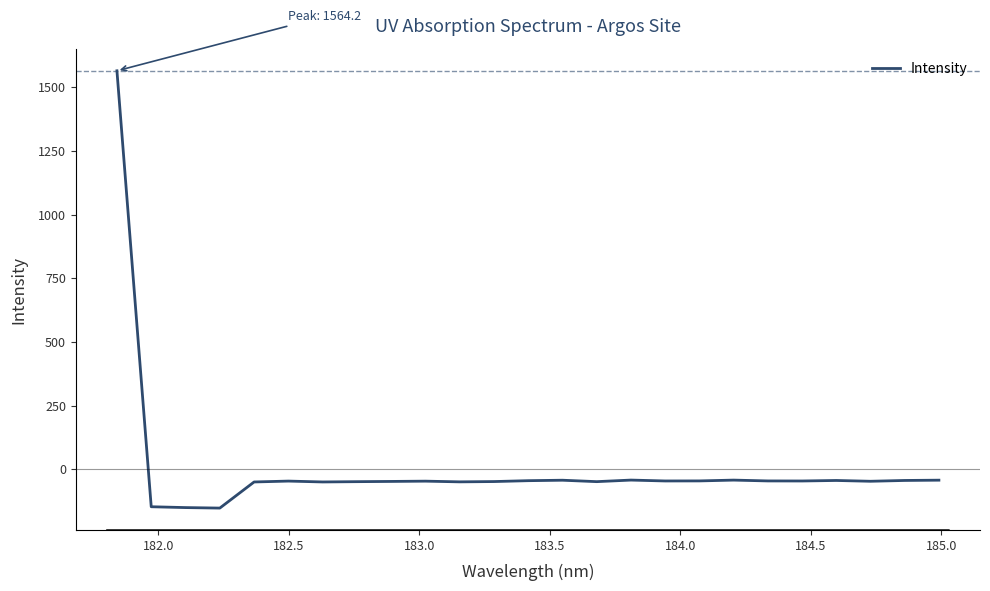

What is the minimum value shown in the chart?

-152.2